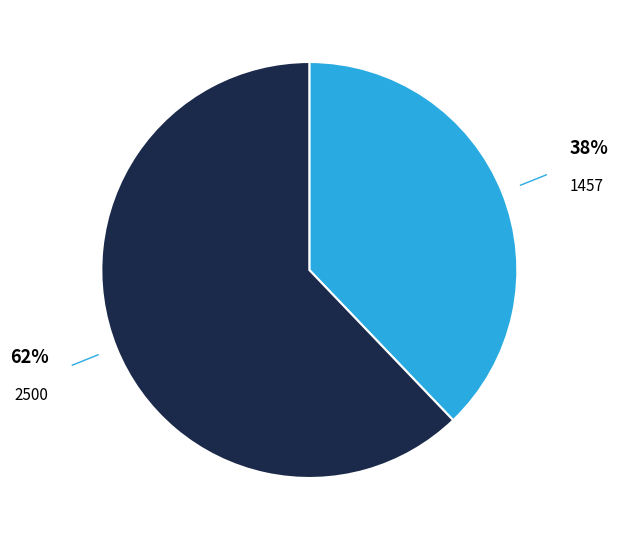

To the nearest percent, what is the average slice percentage?

50%